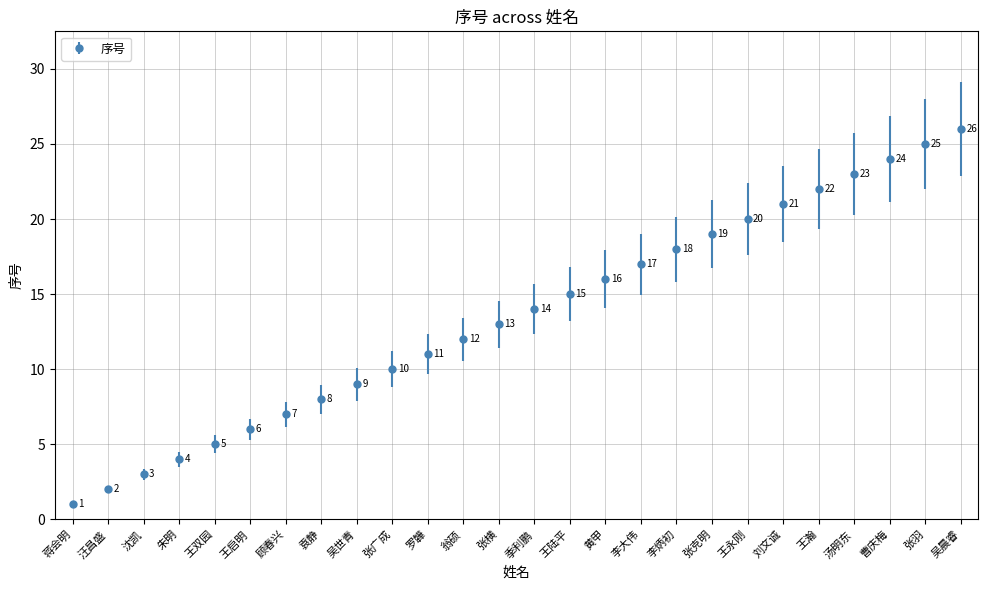

How many data points are less than 14?

13